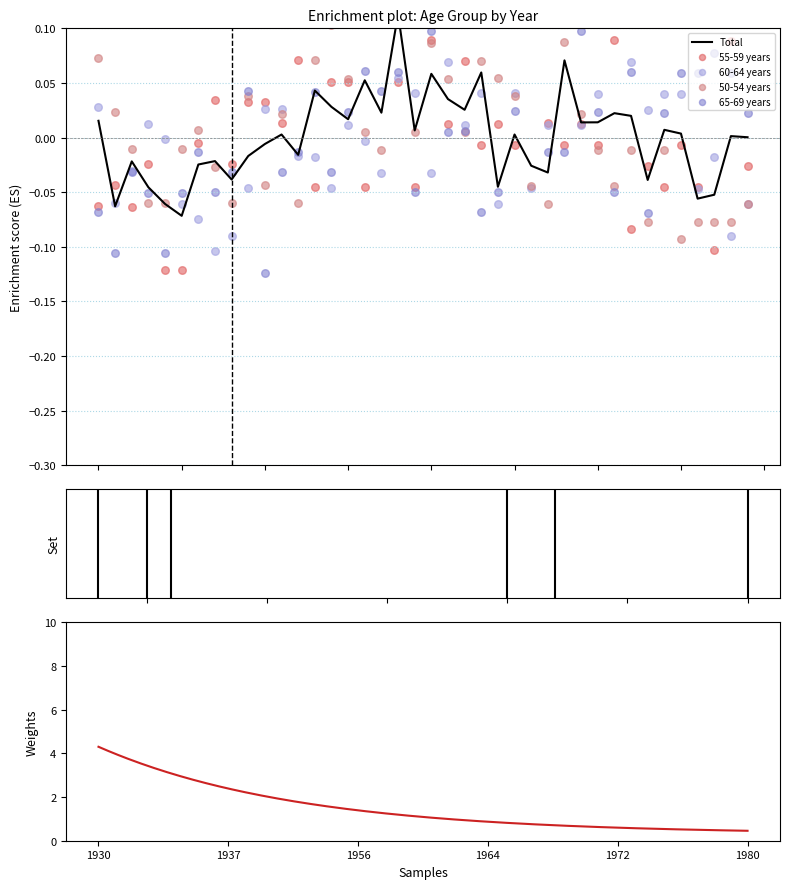

Which series has the largest Y range (max minus min)?

60-64 years